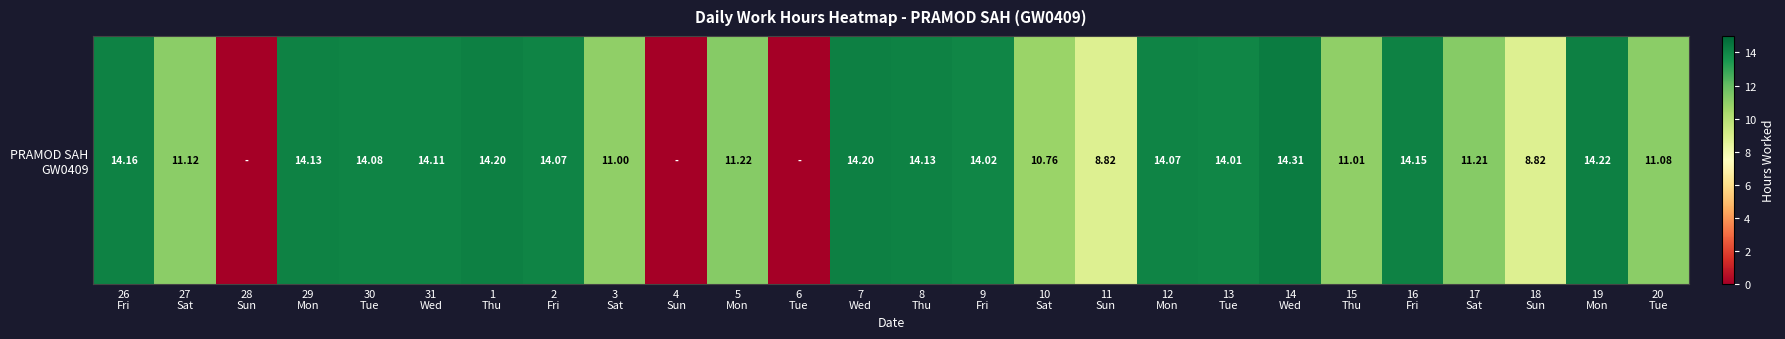

Is it true that the value at 2
Fri is 14.1?

True